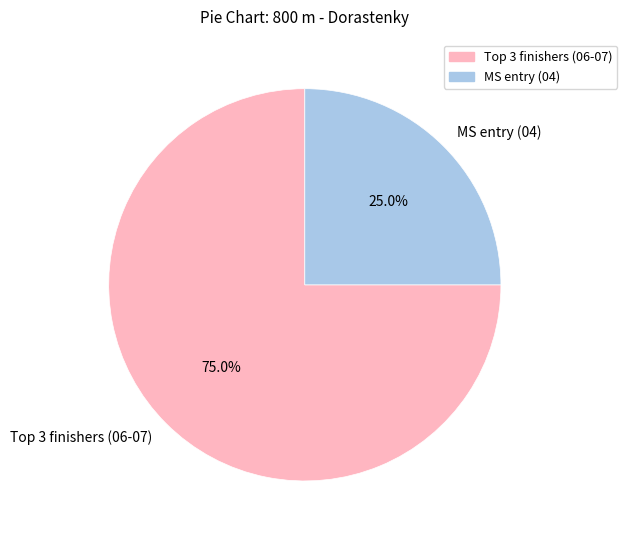

What is the smallest slice in the pie chart?

MS entry (04)